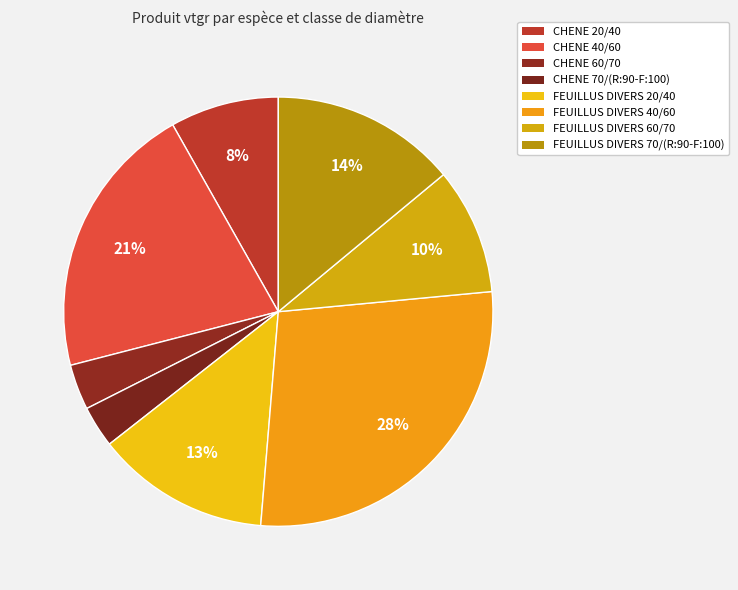

Is it true that FEUILLUS DIVERS 70/(R:90-F:100) is 14% of the pie?

True